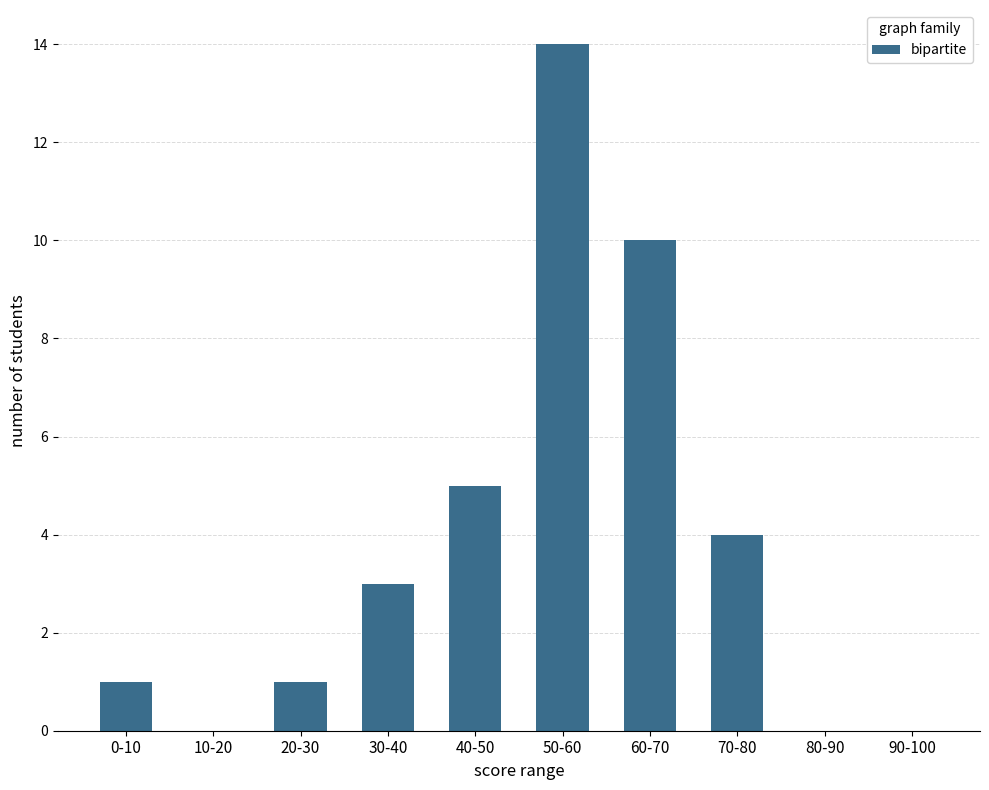

What is the sum of all values?

38